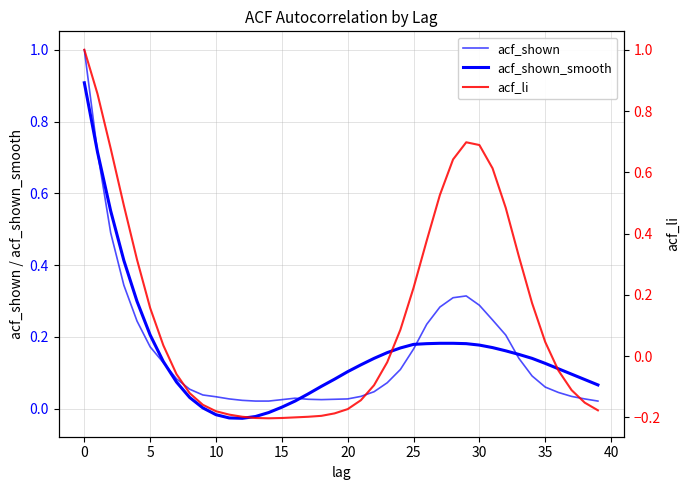

Is it true that acf_shown_smooth equals 0.3 at 0?

False